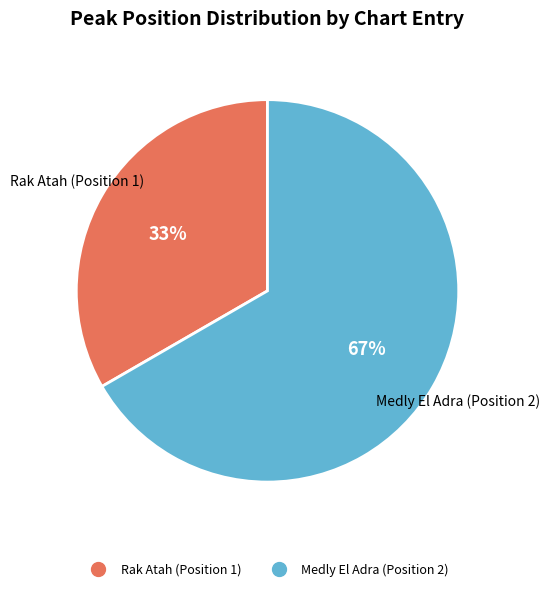

Do Rak Atah (Position 1) and Medly El Adra (Position 2) together represent more than half of the pie?

Yes